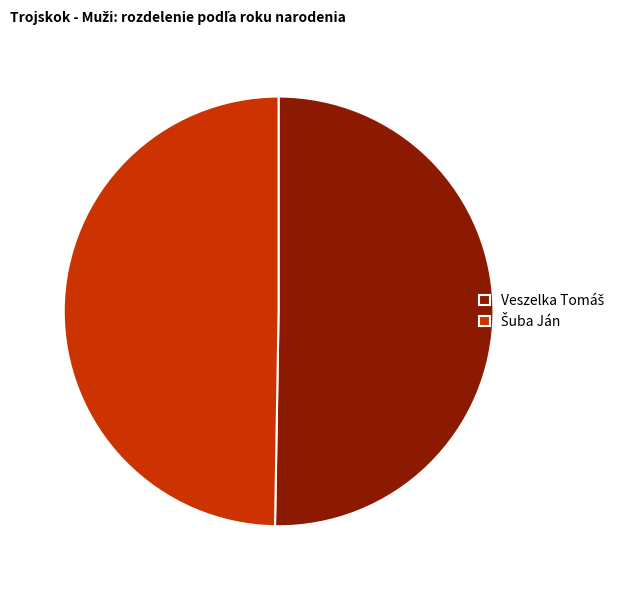

Does any single category account for the majority?

Yes